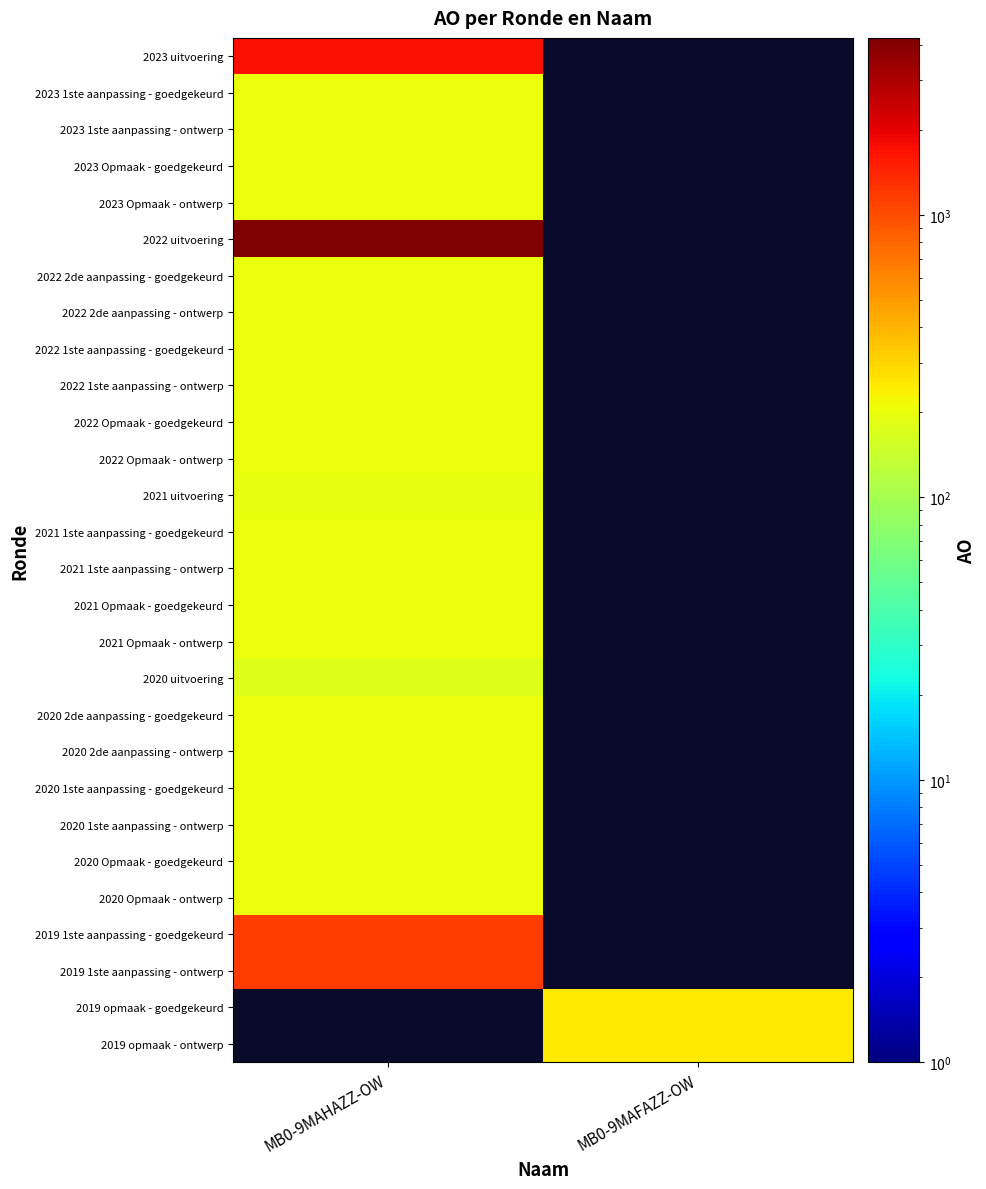

Which series has the largest range (max minus min)?

2022 uitvoering